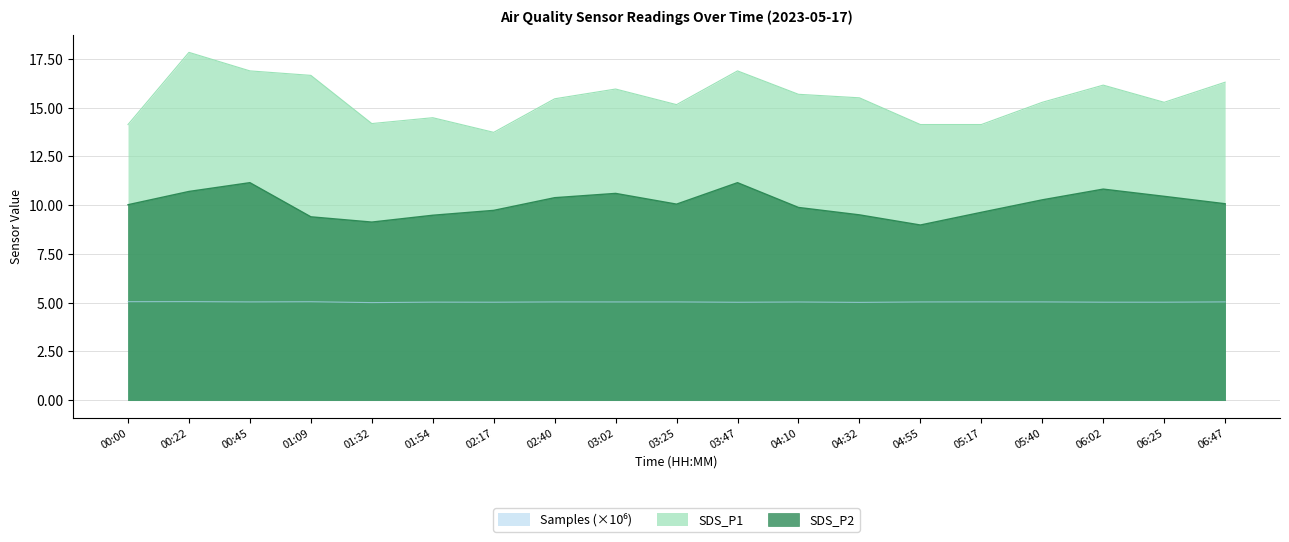

At which label does SDS_P1 reach its minimum?

02:17